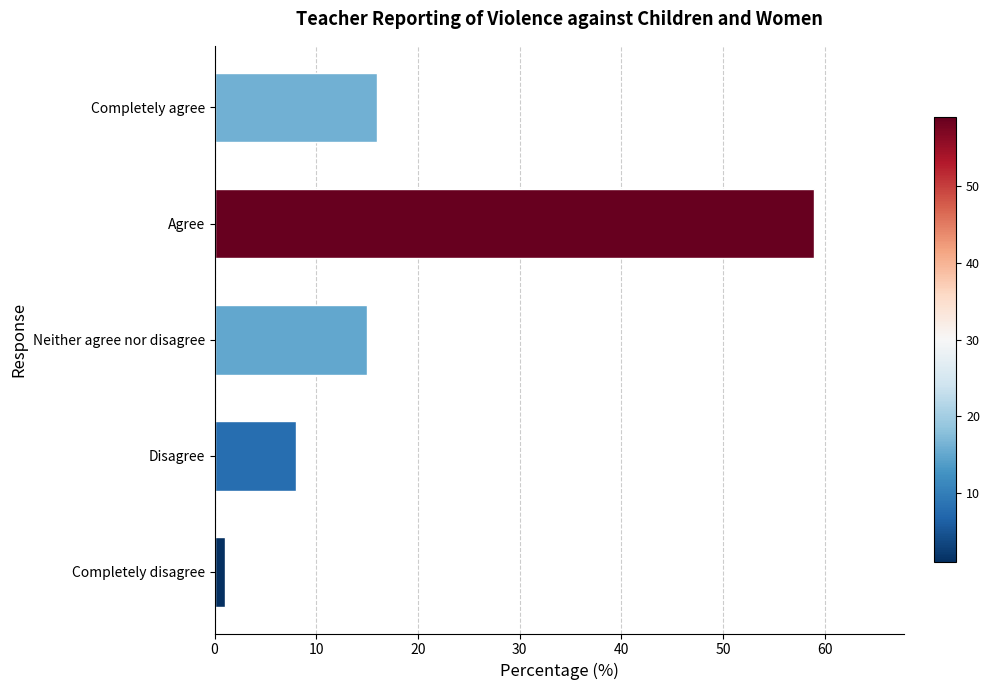

What is the smallest value displayed?

1